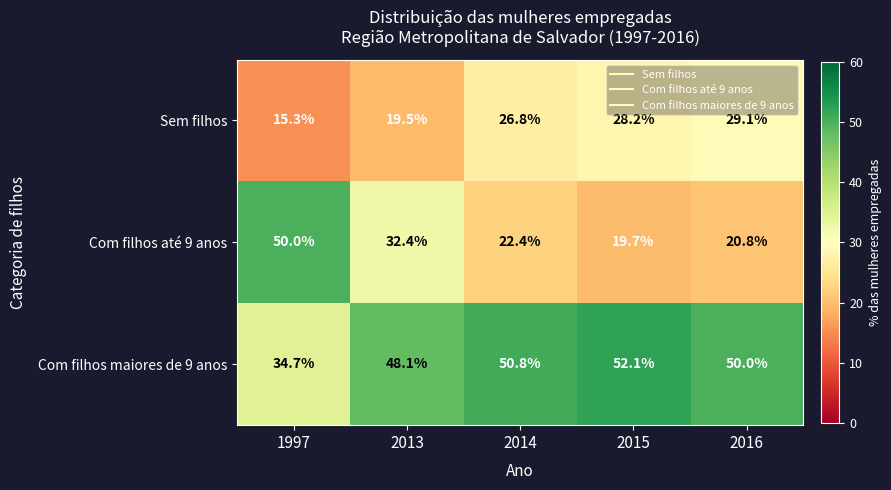

What is the difference between the maximum and minimum values in the Com filhos maiores de 9 anos series?

17.4